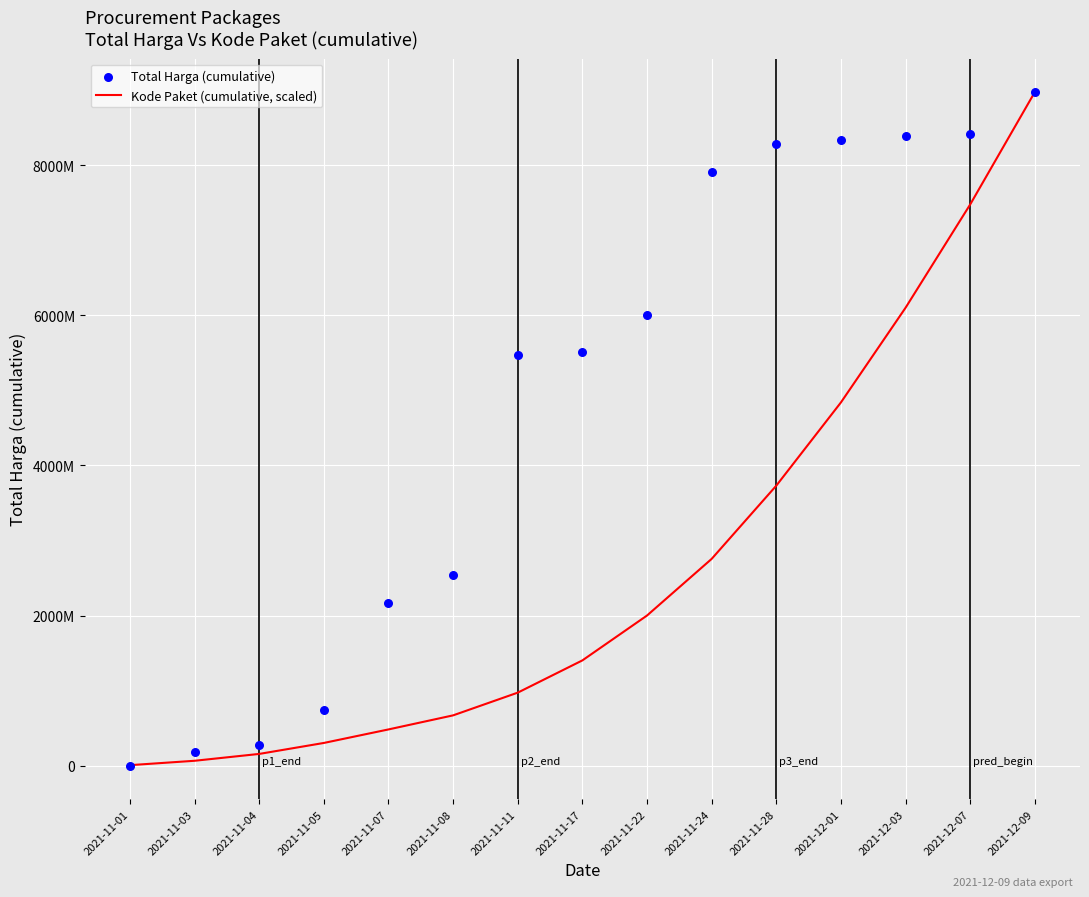

At how many categories does at least one series exceed 5386534611?

9